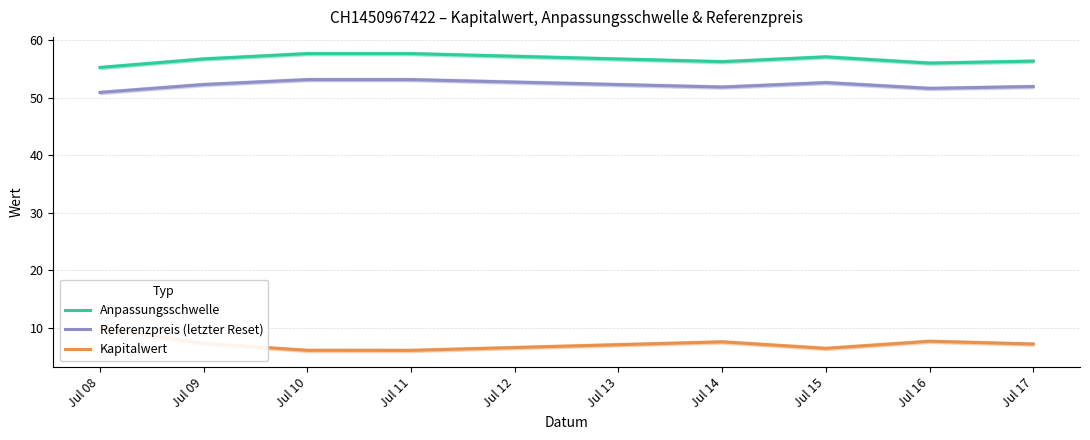

What value does the Referenzpreis (letzter Reset) series have at Jul 09?

52.3